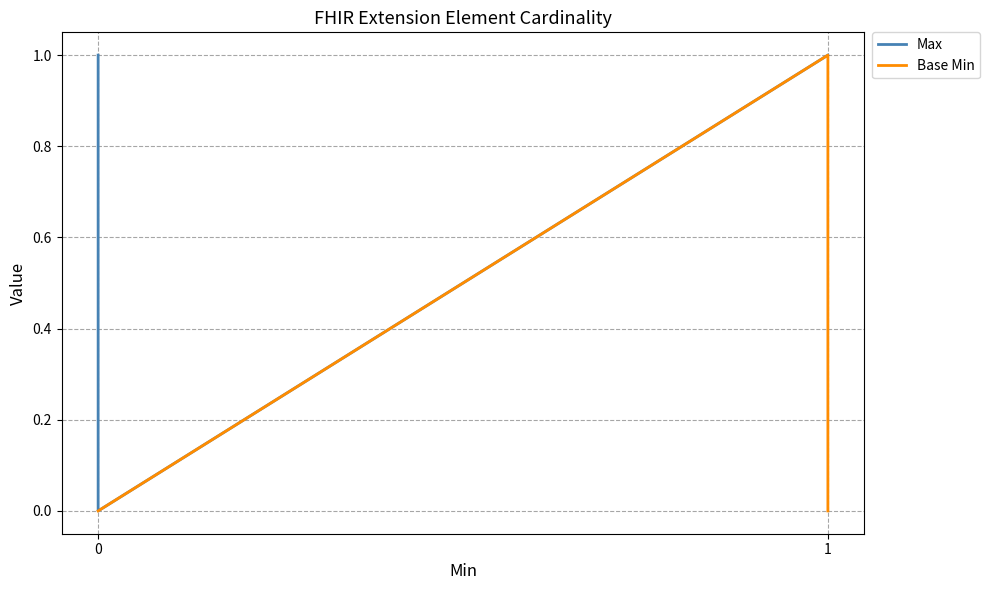

Which series has the widest spread of values?

Max